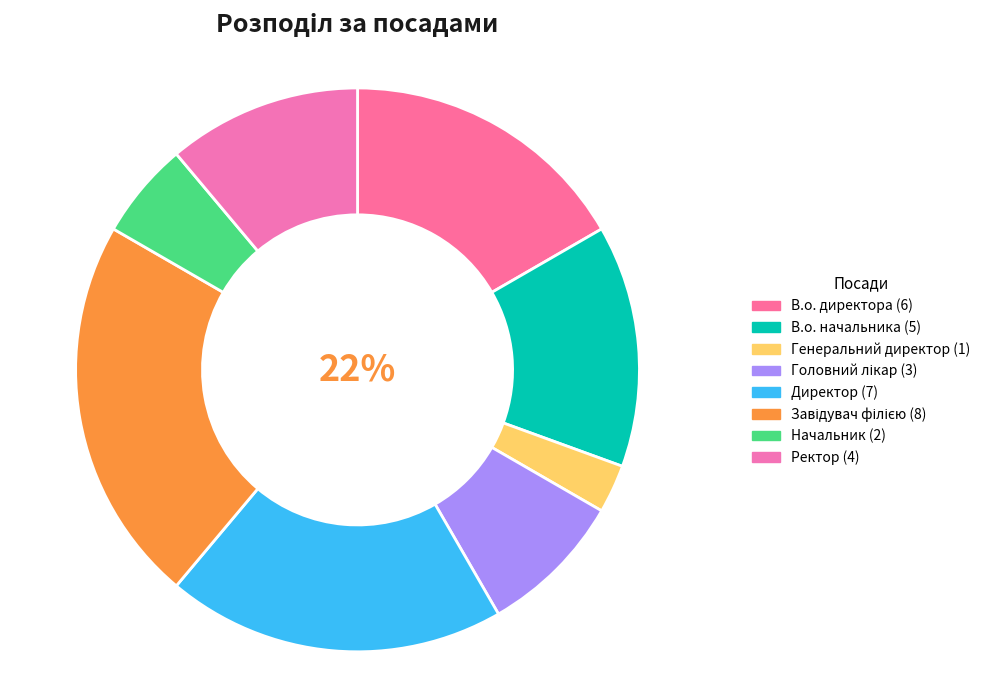

Which slice is the largest?

Завідувач філією